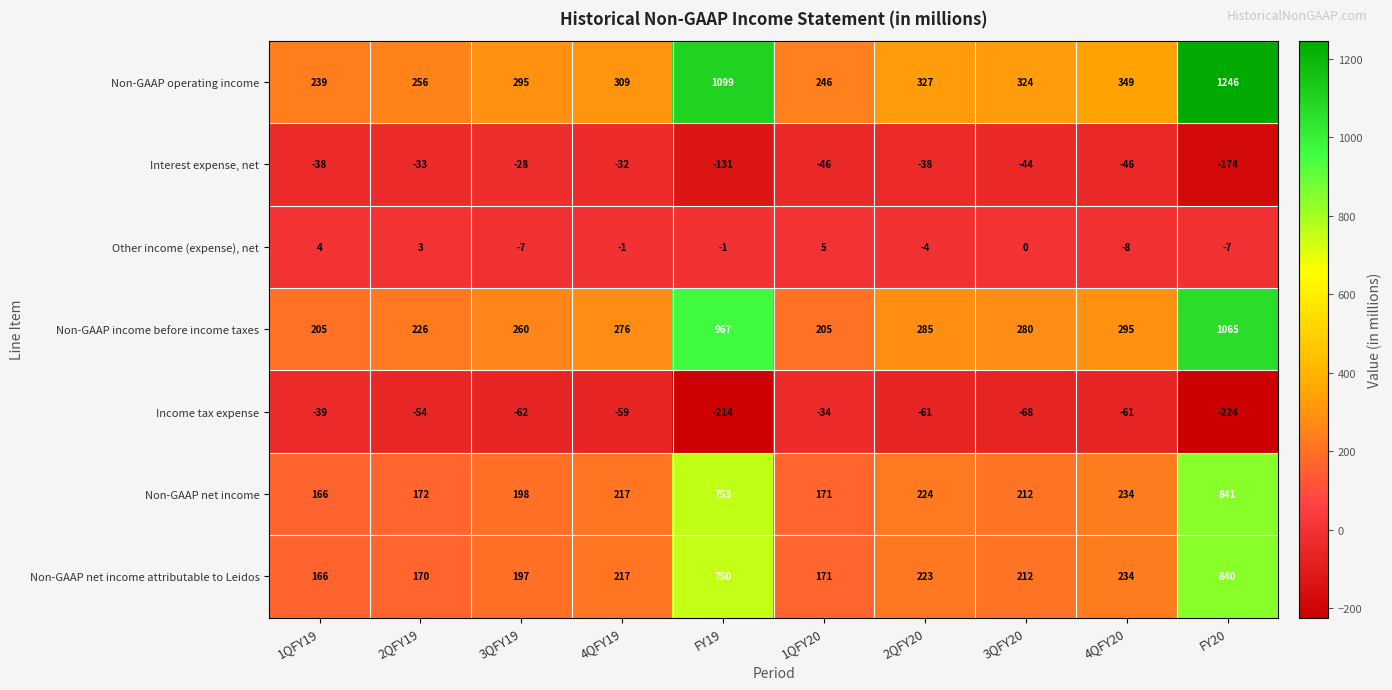

Rank the categories by Non-GAAP net income attributable to Leidos value from highest to lowest.

FY20, FY19, 4QFY20, 2QFY20, 4QFY19, 3QFY20, 3QFY19, 1QFY20, 2QFY19, 1QFY19